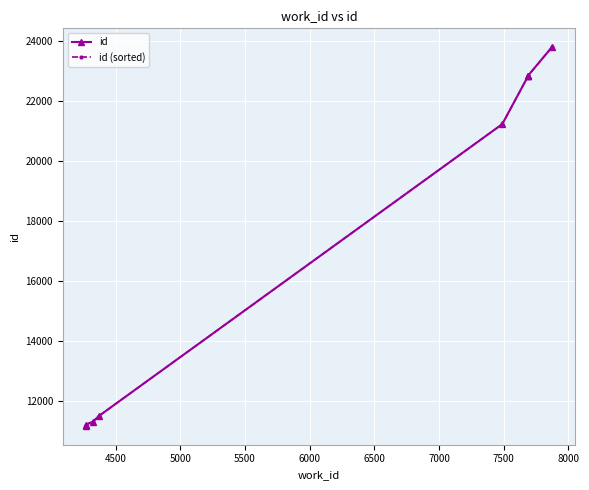

Reading left to right, extract all data points from this chart.

id: 11159	11198	11300	11495	21232	22822	22838	22842	23798
id (sorted): 11159	11198	11300	11495	21232	22822	22838	22842	23798